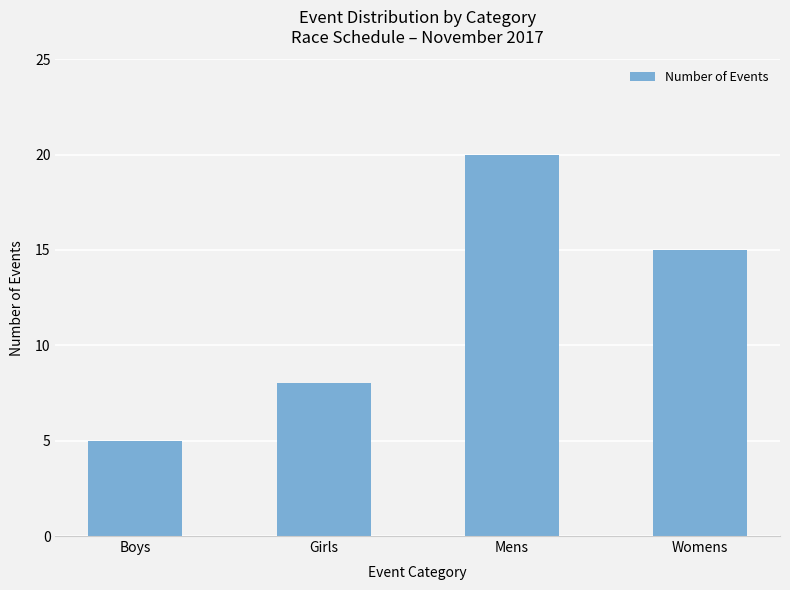

Are the bars horizontal?

No